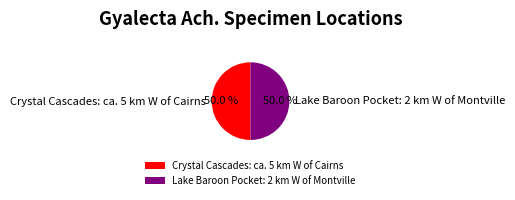

What is the ratio of the value at Lake Baroon Pocket: 2 km W of Montville to the value at Crystal Cascades: ca. 5 km W of Cairns?

1.0